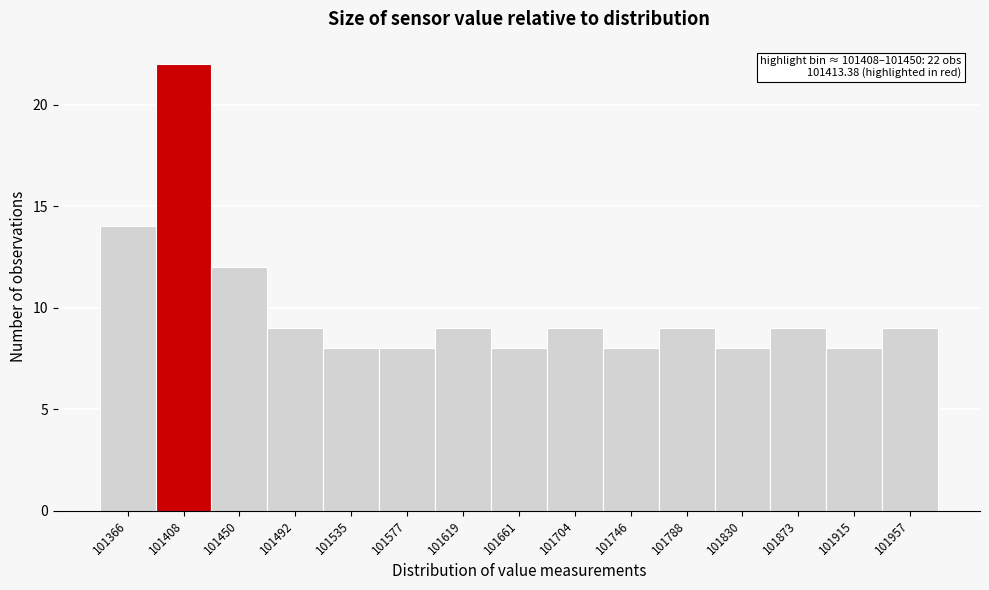

Reading left to right, extract all data points from this chart.

101366=14	101408=22	101450=12	101492=9	101535=8	101577=8	101619=9	101661=8	101704=9	101746=8	101788=9	101830=8	101873=9	101915=8	101957=9